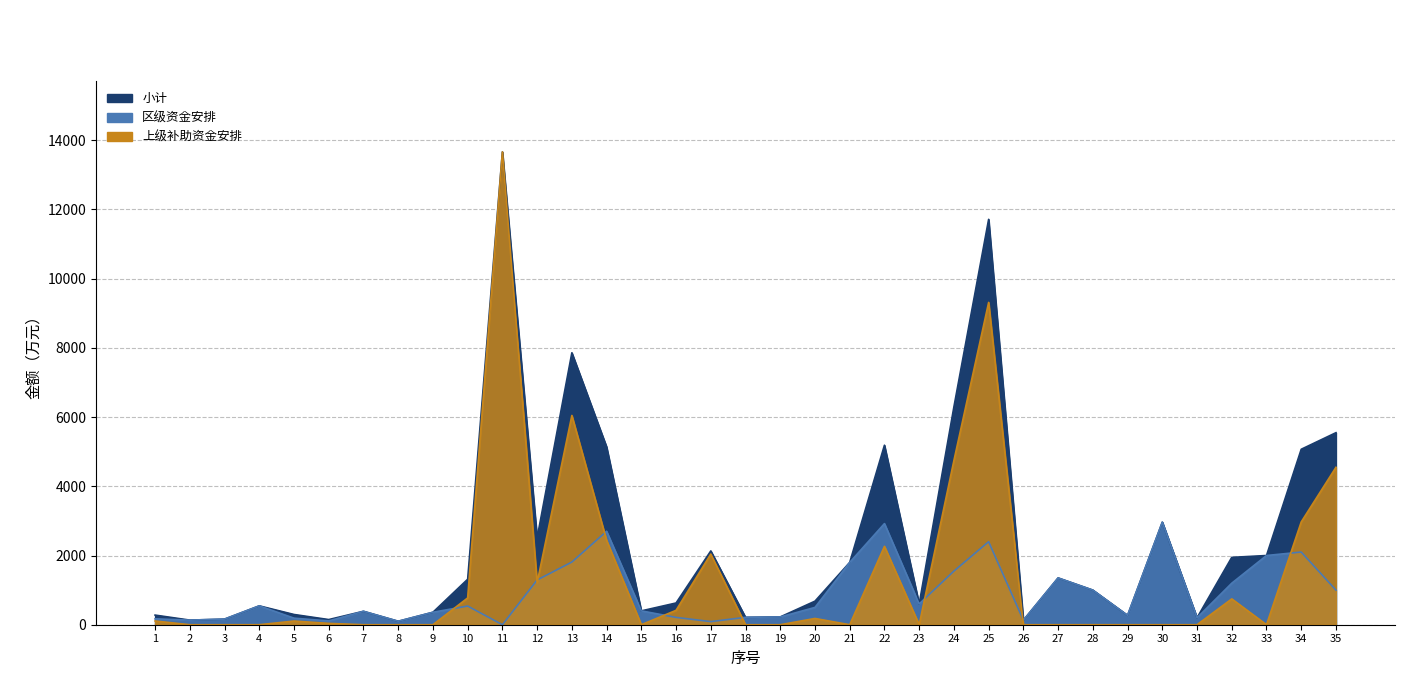

Rank the categories by 小计 value from highest to lowest.

11, 25, 13, 24, 35, 22, 14, 34, 30, 12, 17, 33, 32, 21, 27, 10, 28, 20, 16, 23, 4, 15, 7, 9, 5, 1, 29, 19, 18, 31, 3, 6, 2, 26, 8